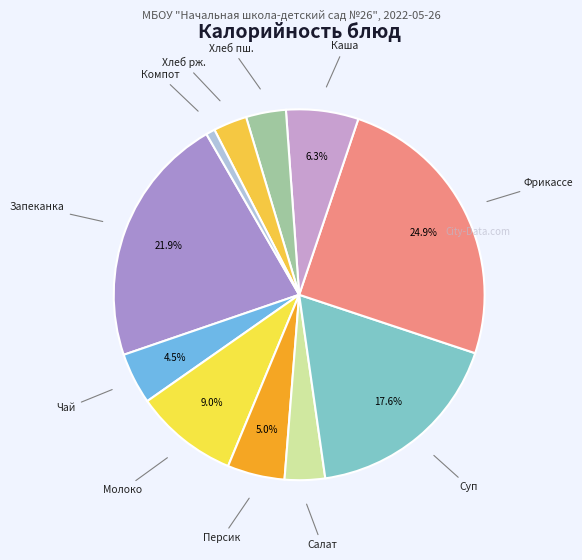

How many slices are in this pie chart?

11